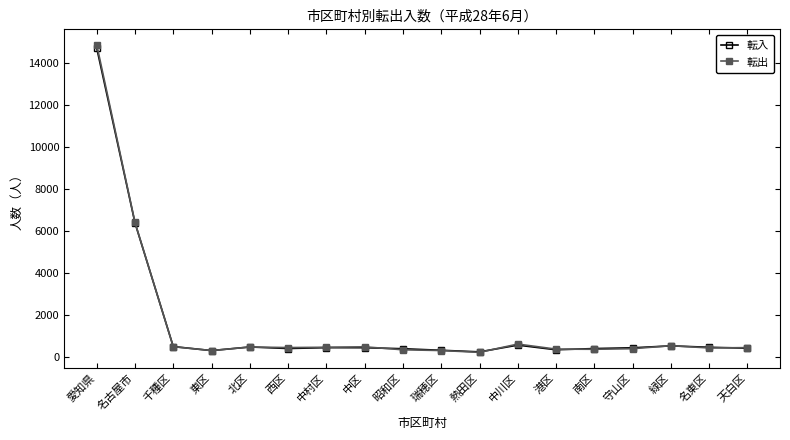

At which category does 転入 reach its first local valley?

東区